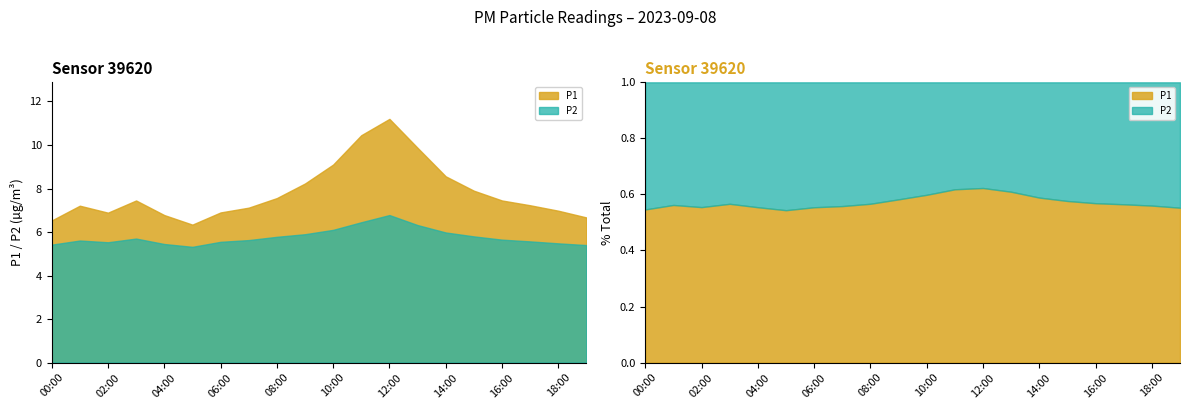

Reading left to right, transcribe all the data shown in this chart.

P1: 00:00=6.5	01:00=7.2	02:00=6.9	03:00=7.5	04:00=6.8	05:00=6.3	06:00=6.9	07:00=7.1	08:00=7.6	09:00=8.2	10:00=9.1	11:00=10.4	12:00=11.2	13:00=9.9	14:00=8.6	15:00=7.9	16:00=7.5	17:00=7.2	18:00=7.0	19:00=6.7
P2: 00:00=5.4	01:00=5.6	02:00=5.5	03:00=5.7	04:00=5.5	05:00=5.3	06:00=5.5	07:00=5.6	08:00=5.8	09:00=5.9	10:00=6.1	11:00=6.5	12:00=6.8	13:00=6.3	14:00=6.0	15:00=5.8	16:00=5.7	17:00=5.6	18:00=5.5	19:00=5.4